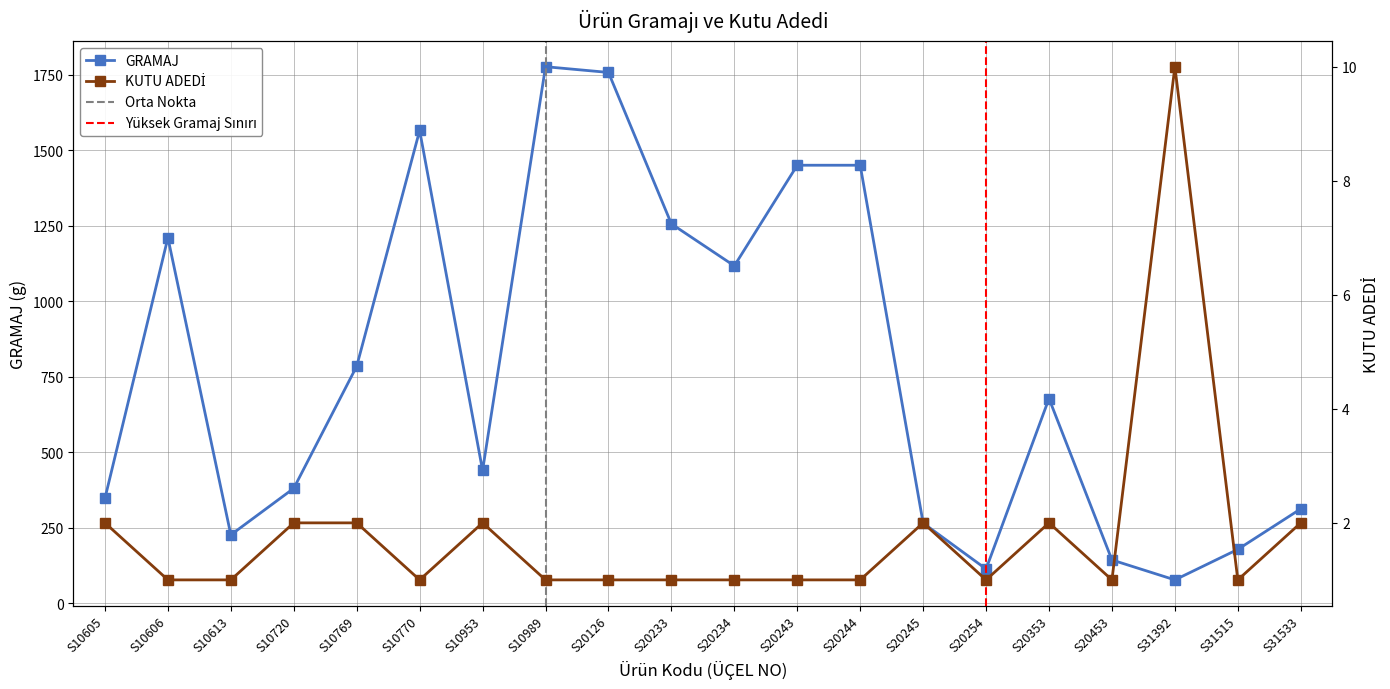

True or false: KUTU ADEDİ and GRAMAJ intersect in this chart.

False